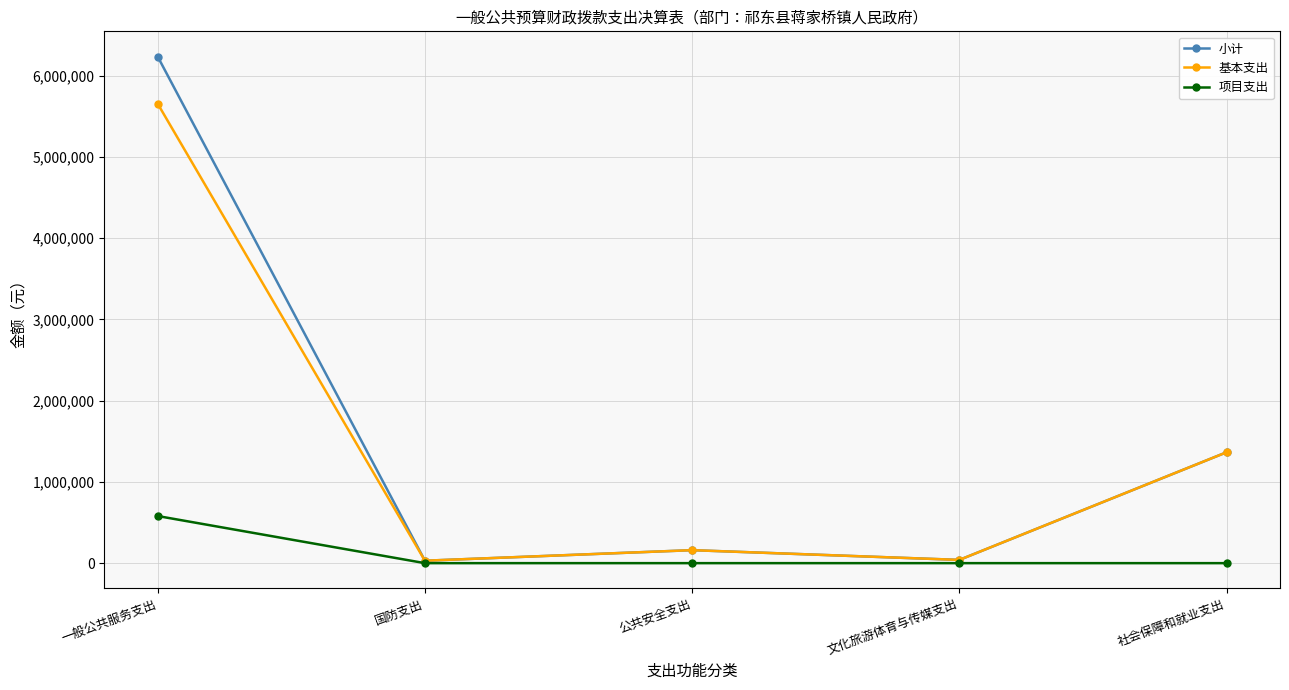

What is the average value of the 小计 series?

1566032.0